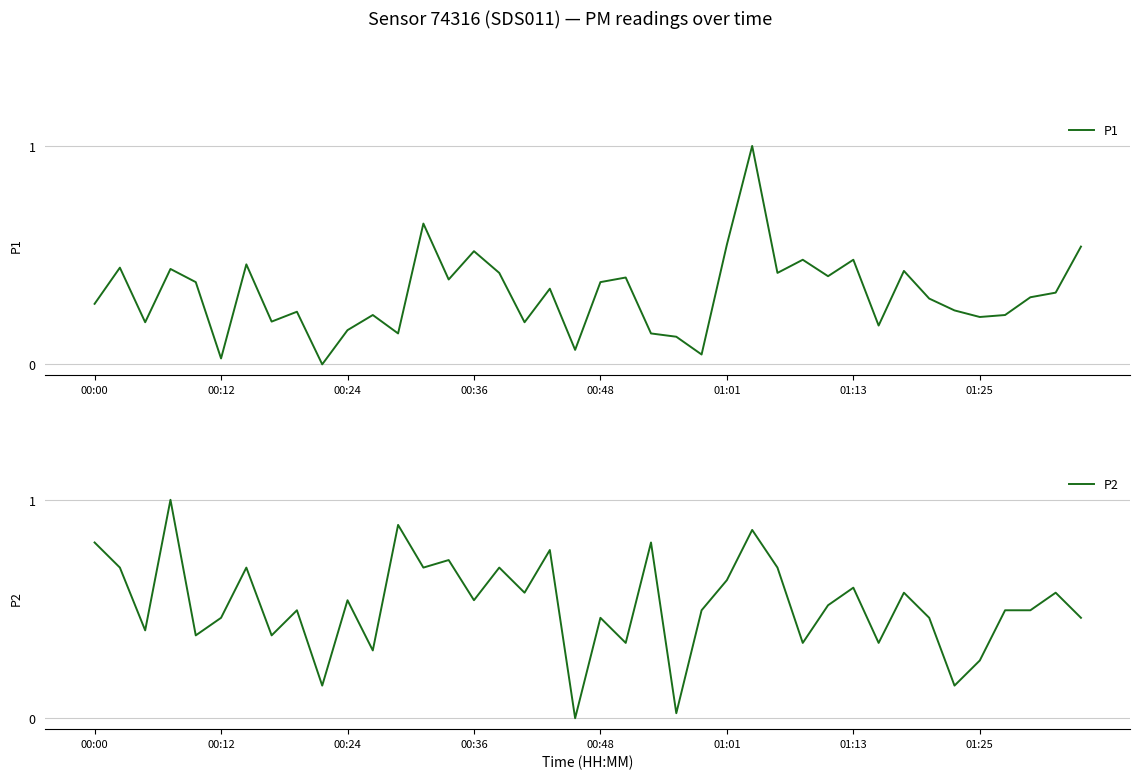

Rank the series by their maximum value, from lowest to highest.

P1, P2